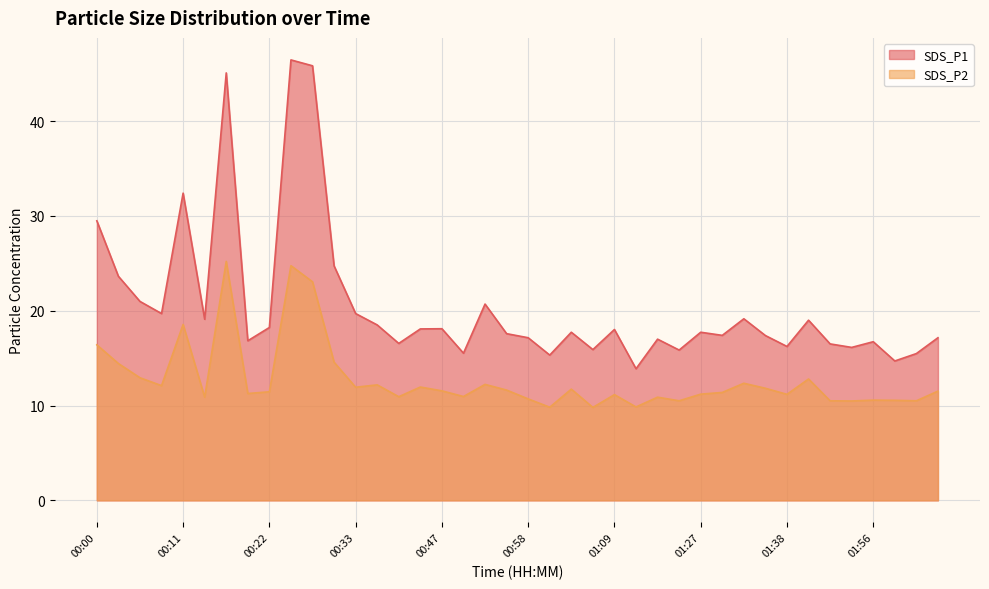

What is the difference between the highest and lowest values at 01:30?

6.0